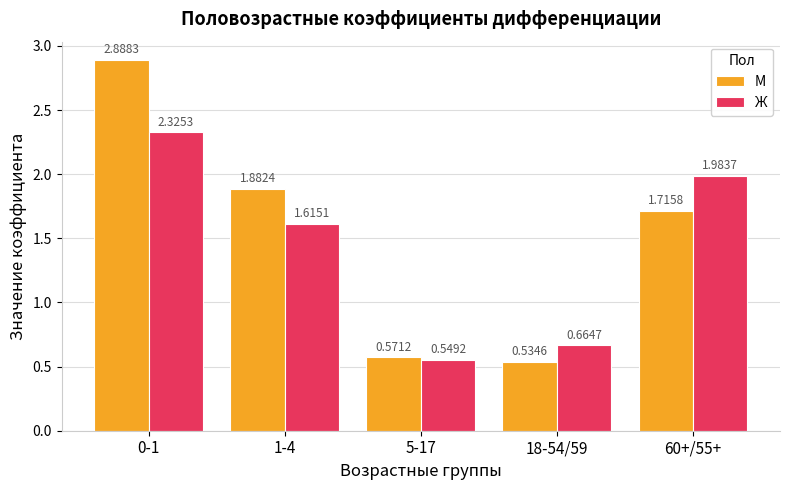

What is the difference between the Ж values at 18-54/59 and 60+/55+?

1.3